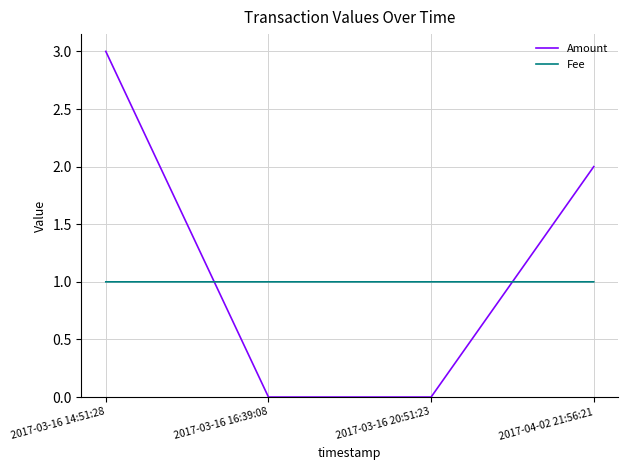

Rank the series at 2017-03-16 14:51:28 from highest to lowest value.

Amount, Fee